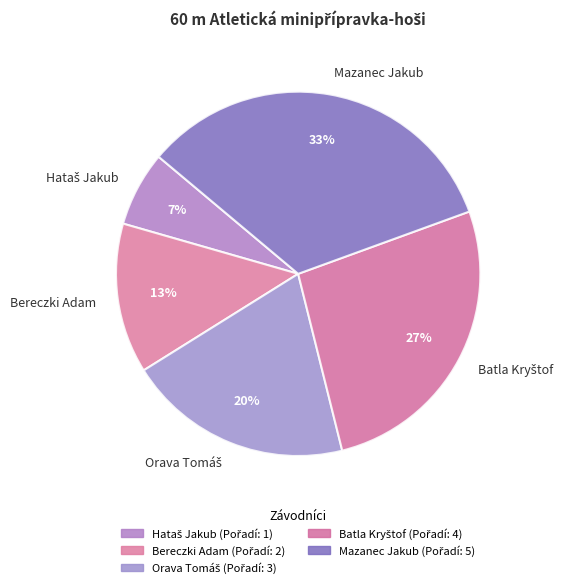

How many slices are in this pie chart?

5